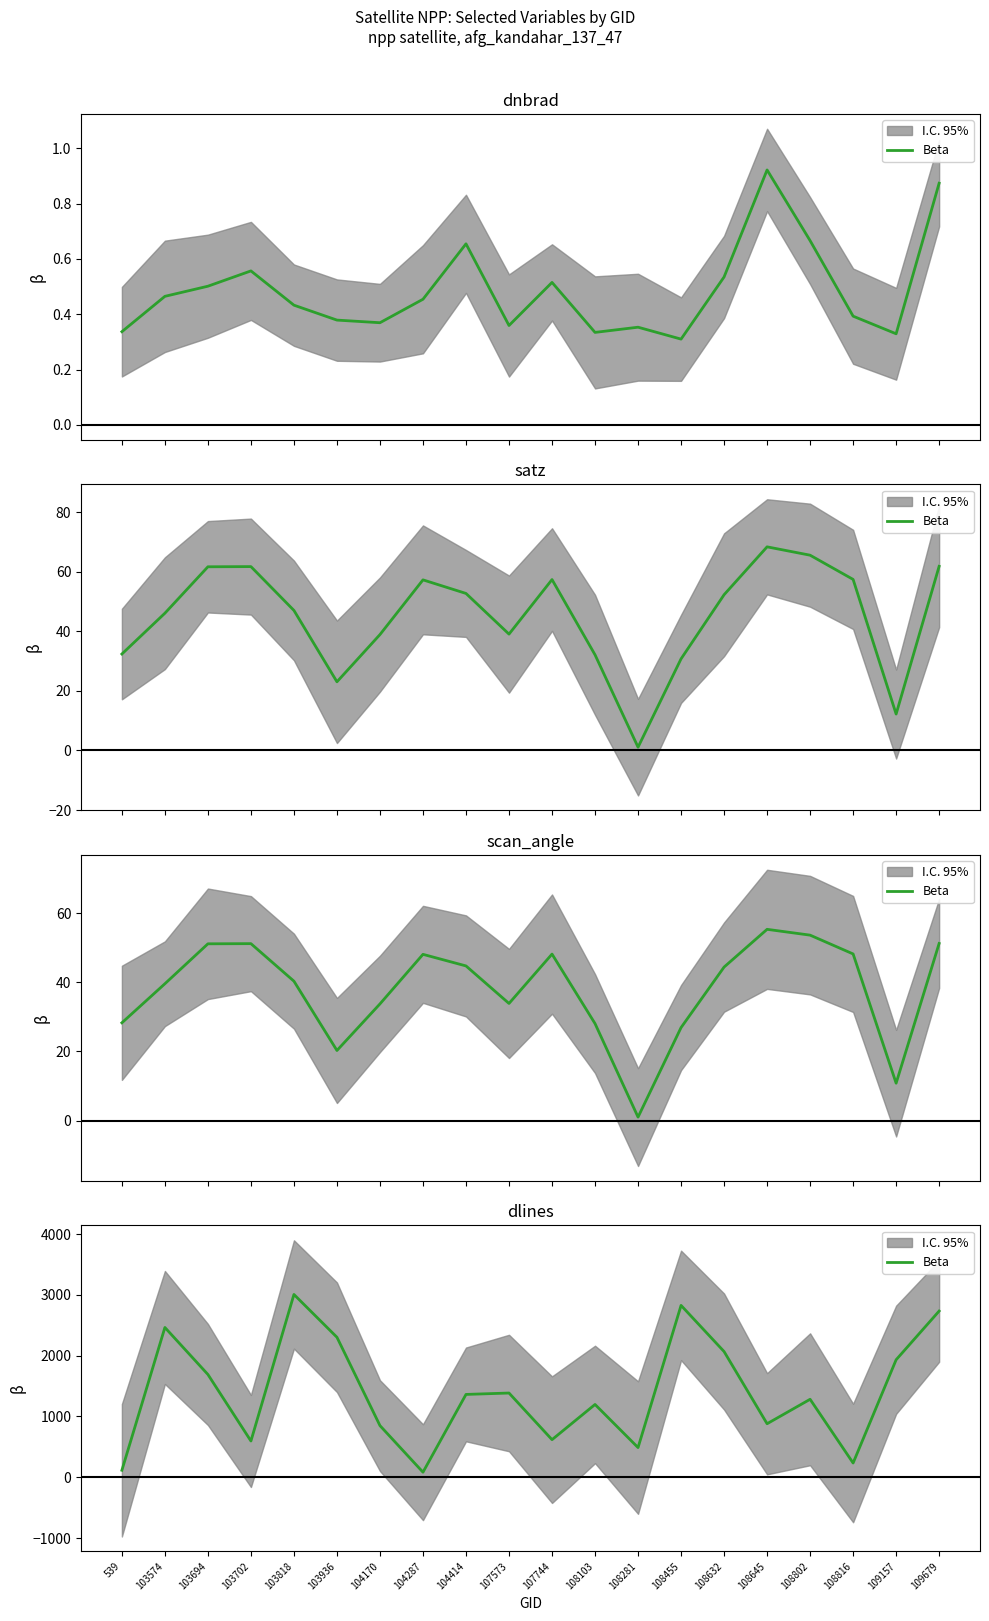

List the labels in order of value, smallest first.

104287, 539, 108816, 108281, 103702, 107744, 104170, 108645, 108103, 108802, 104414, 107573, 103694, 109157, 108632, 103936, 103574, 109679, 108455, 103818